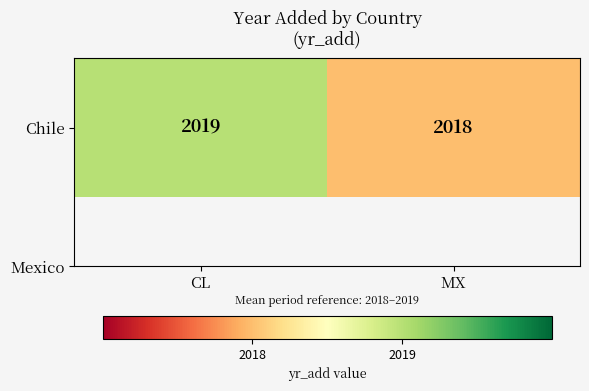

What is the difference between the maximum and minimum values?

1